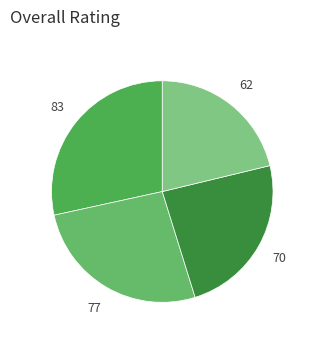

How many slices are in this pie chart?

4